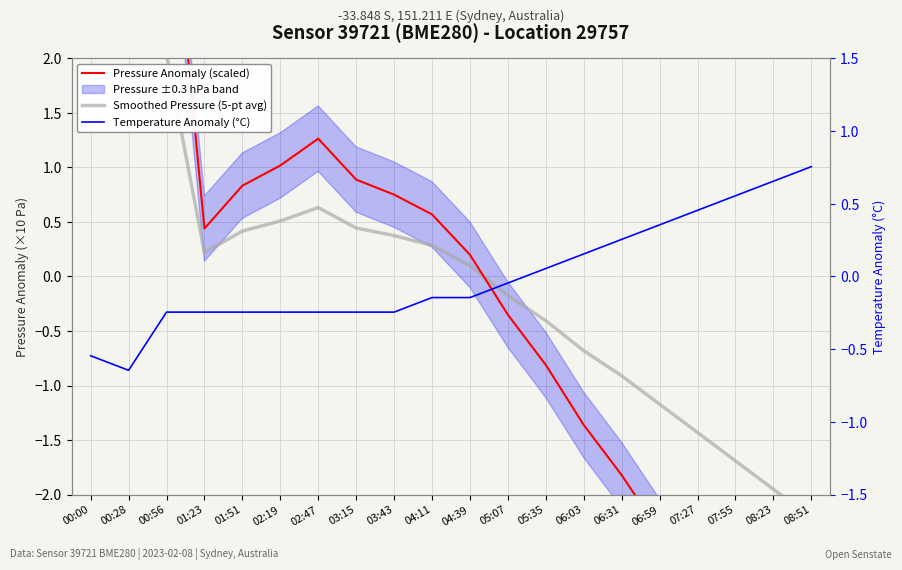

How many intersections are there between Pressure Anomaly (scaled) and Temperature Anomaly (°C)?

1